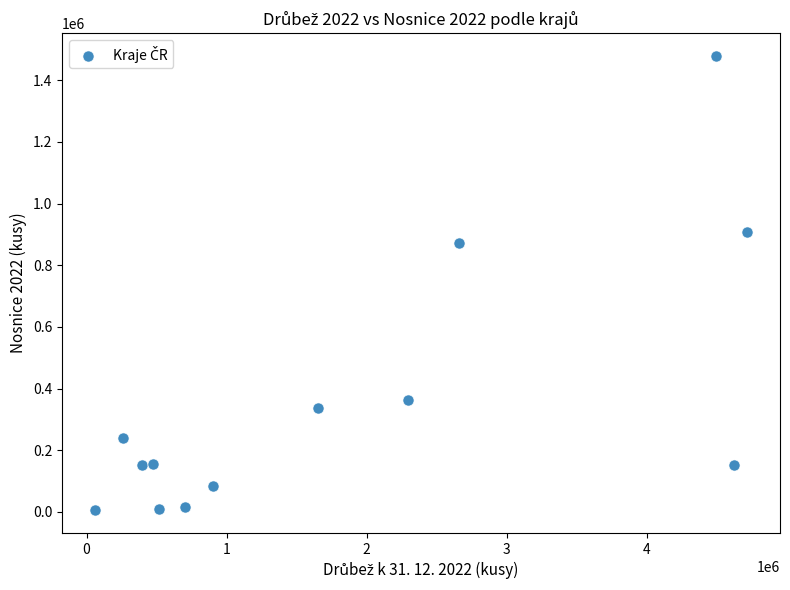

What Y value in the scatter plot is closest to 742301?

871403